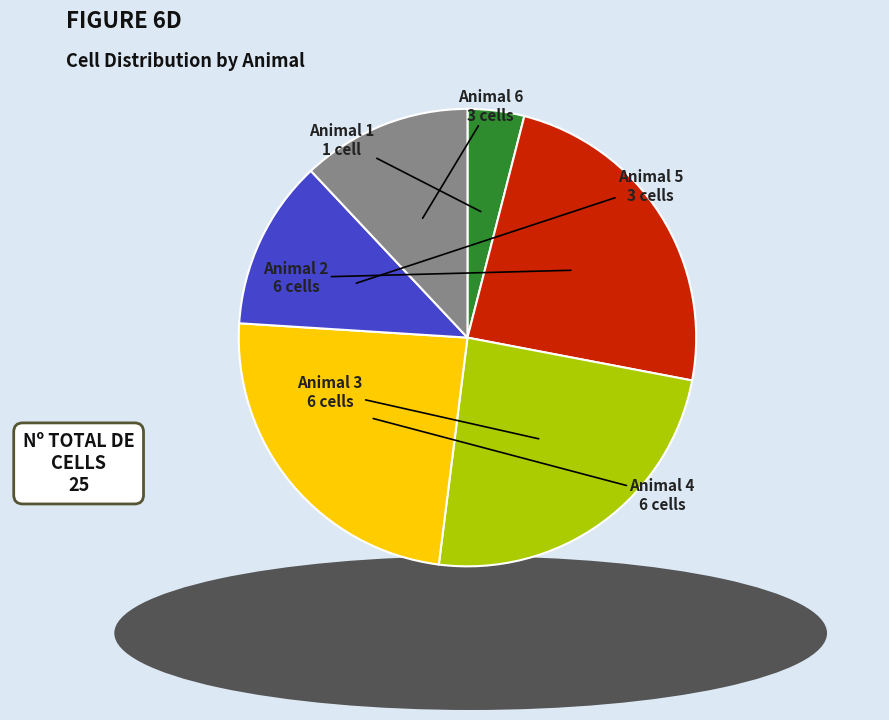

Rank the categories by value from highest to lowest.

Animal 2, Animal 3, Animal 4, Animal 5, Animal 6, Animal 1